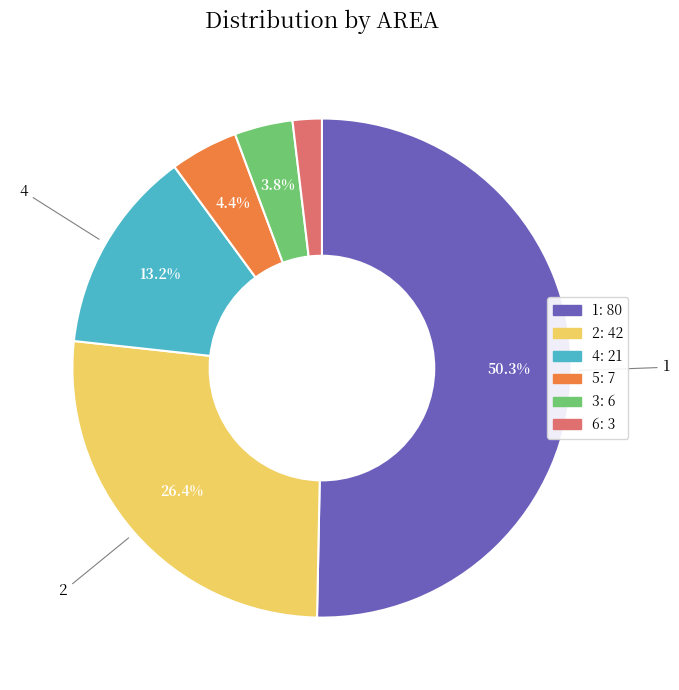

How many slices are in this pie chart?

6